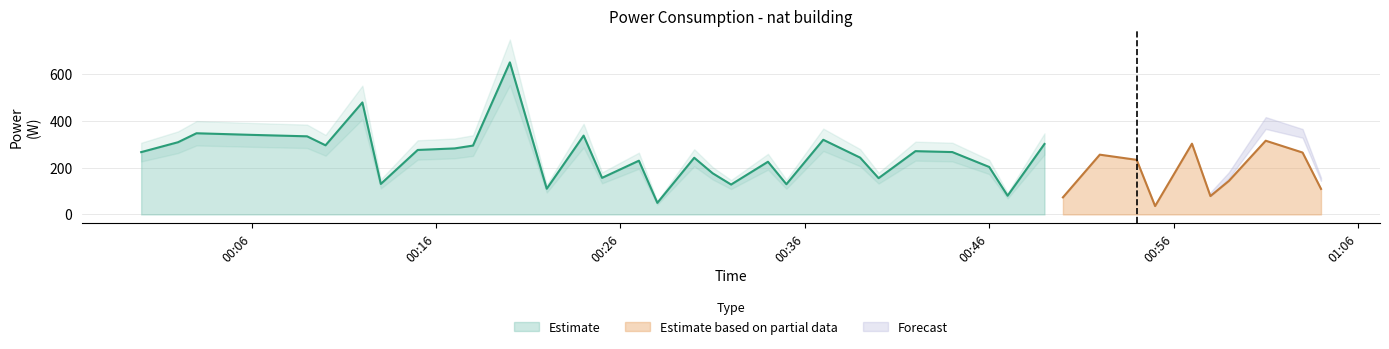

Where is the first local minimum?

2023-11-01T00:10:00